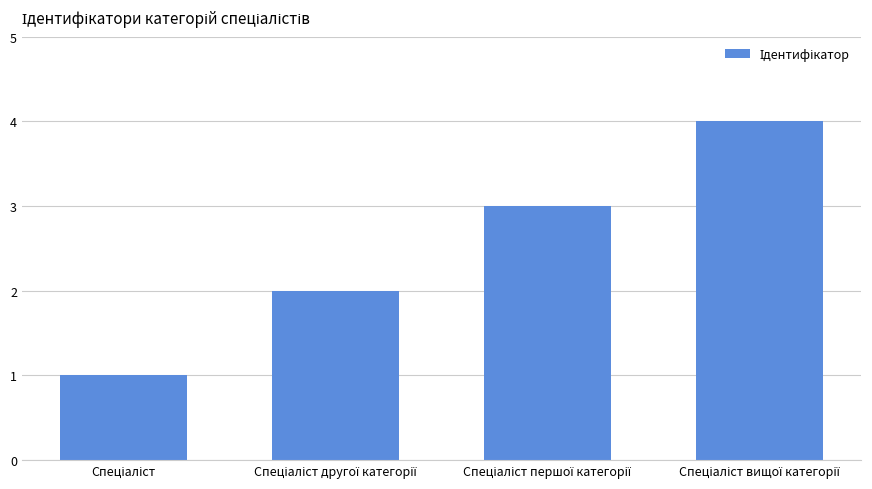

How many categories are shown in the chart?

4